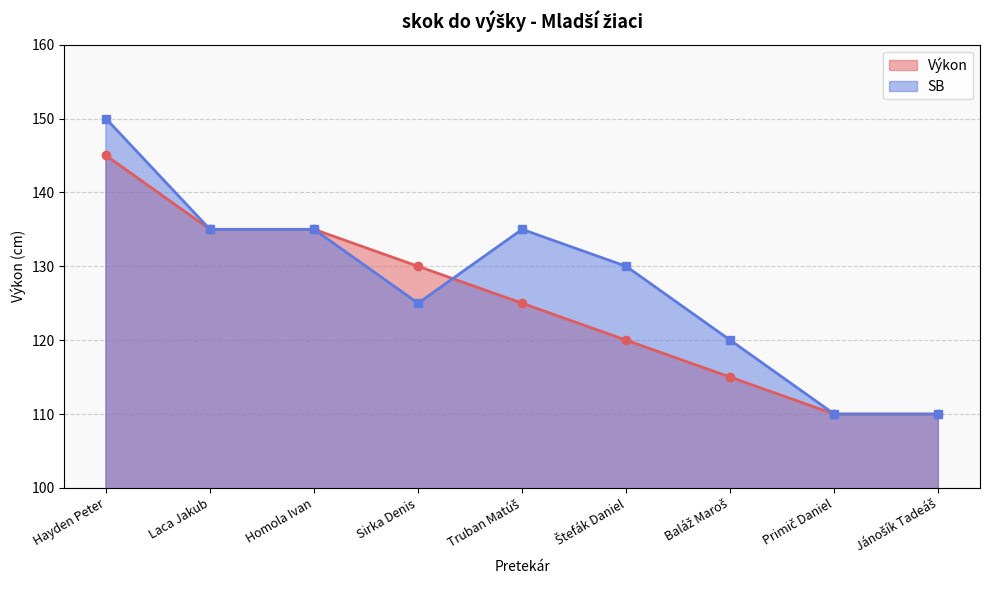

What are all the series names shown in the legend?

Výkon, SB